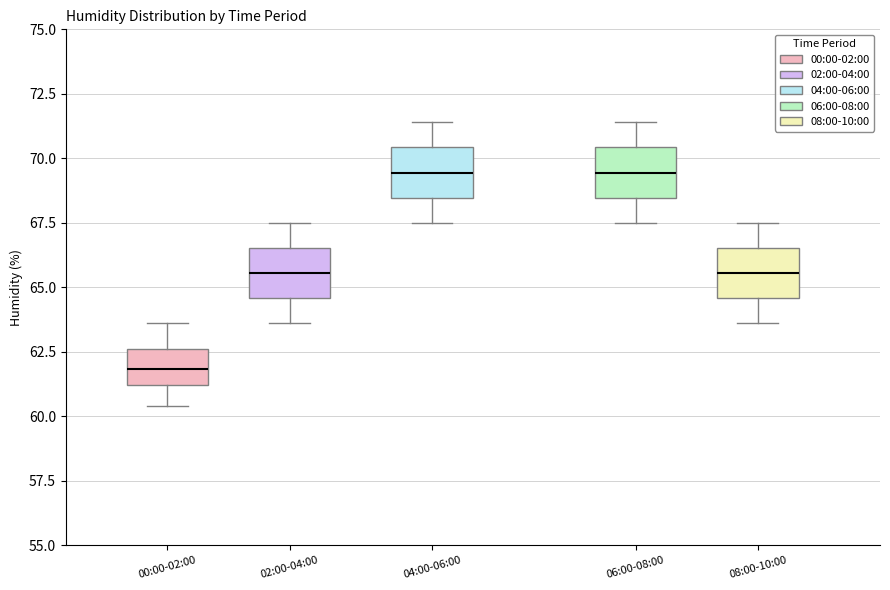

Reading left to right, read every box against the y-axis: the position of its median line, the range the box covers, and the ends of its whiskers. The values are not printed on the chart, so give them approximately, as read against the axis.

00:00-02:00: median 62.0, box 61.0 to 62.5, whiskers 60.5 to 63.5
02:00-04:00: median 65.5, box 64.5 to 66.5, whiskers 63.5 to 67.5
04:00-06:00: median 69.5, box 68.5 to 70.5, whiskers 67.5 to 71.5
06:00-08:00: median 69.5, box 68.5 to 70.5, whiskers 67.5 to 71.5
08:00-10:00: median 65.5, box 64.5 to 66.5, whiskers 63.5 to 67.5